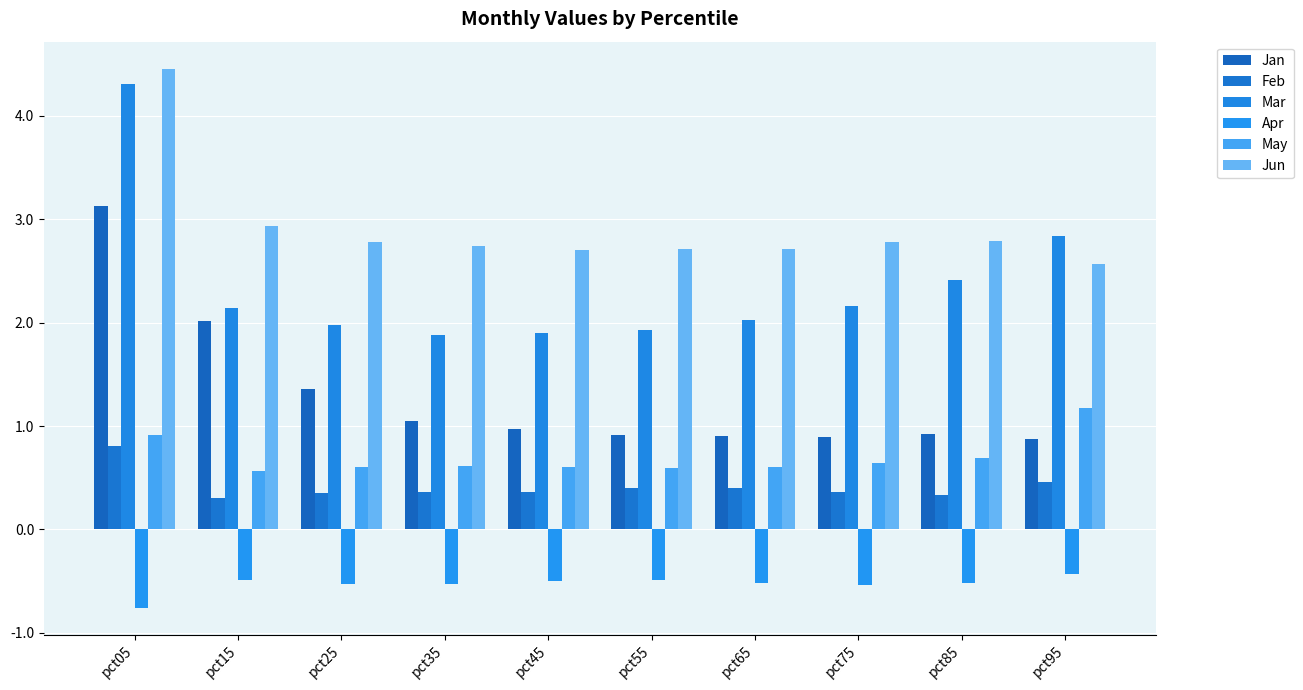

What is the value of the Apr bar at the 9th from the left?

-0.5